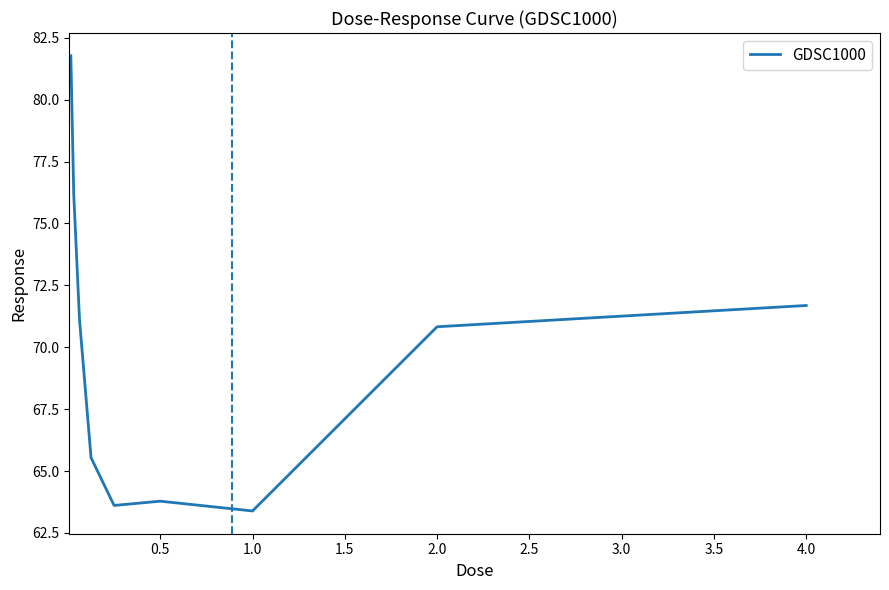

What is the minimum value shown in the chart?

63.4